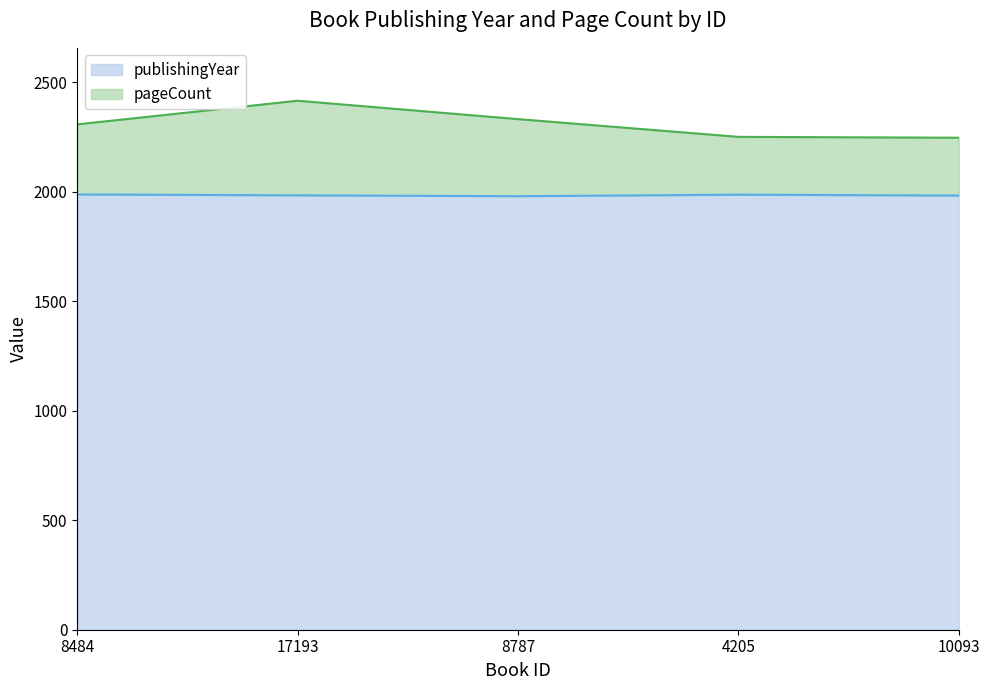

What position from the left is 8787?

3